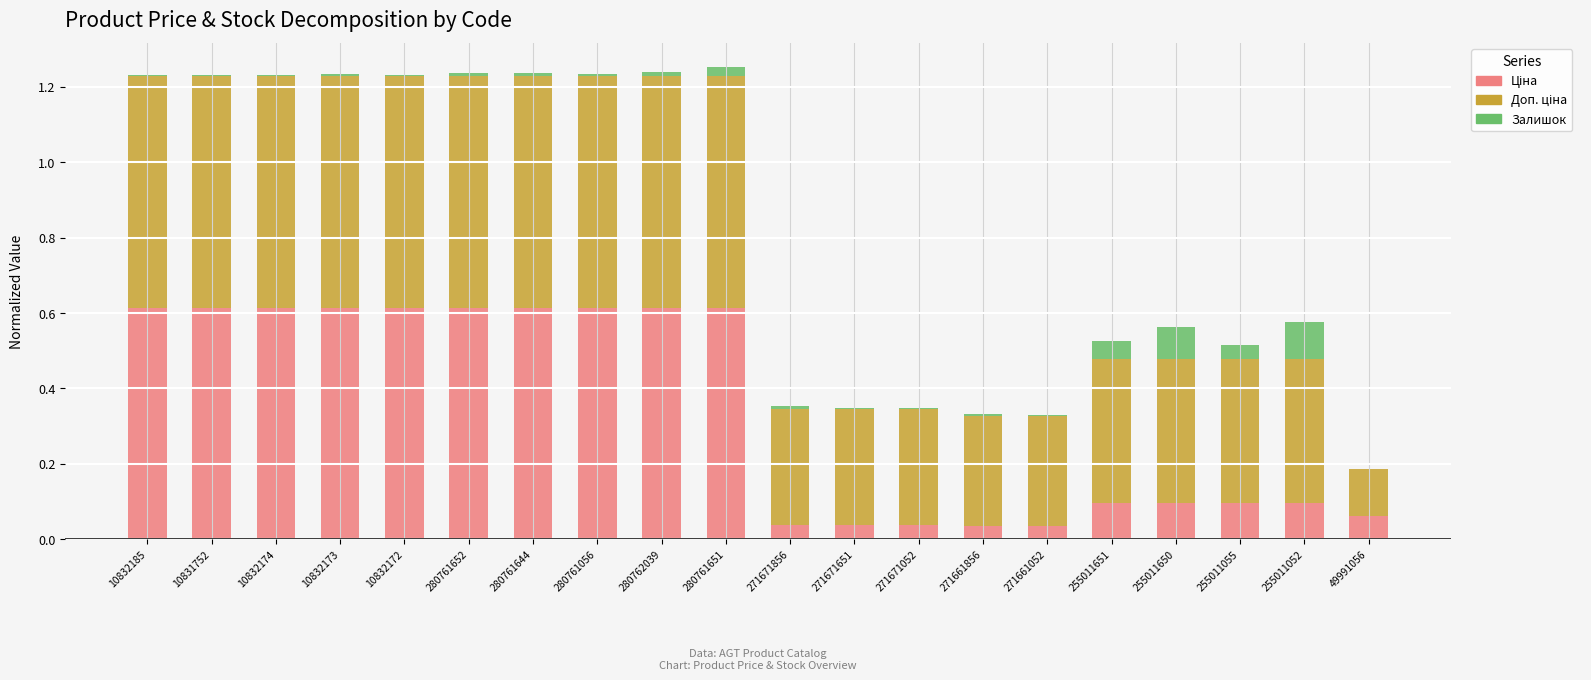

What is the total value across all series at 255011651?

0.5